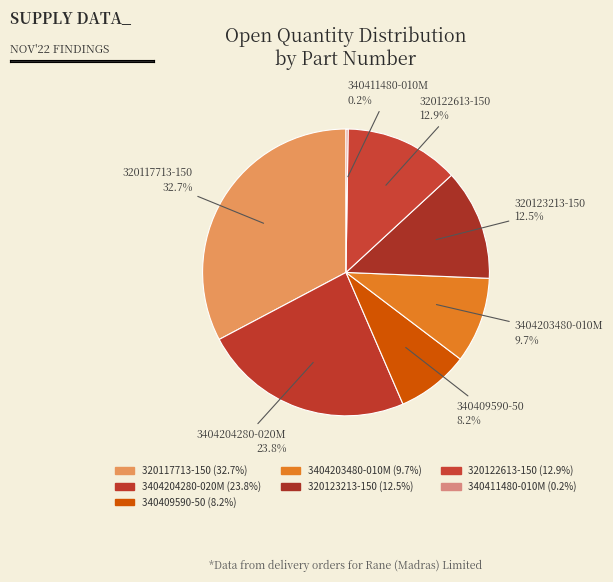

Rank the categories by value from highest to lowest.

320117713-150, 3404204280-020M, 320122613-150, 320123213-150, 3404203480-010M, 340409590-50, 340411480-010M